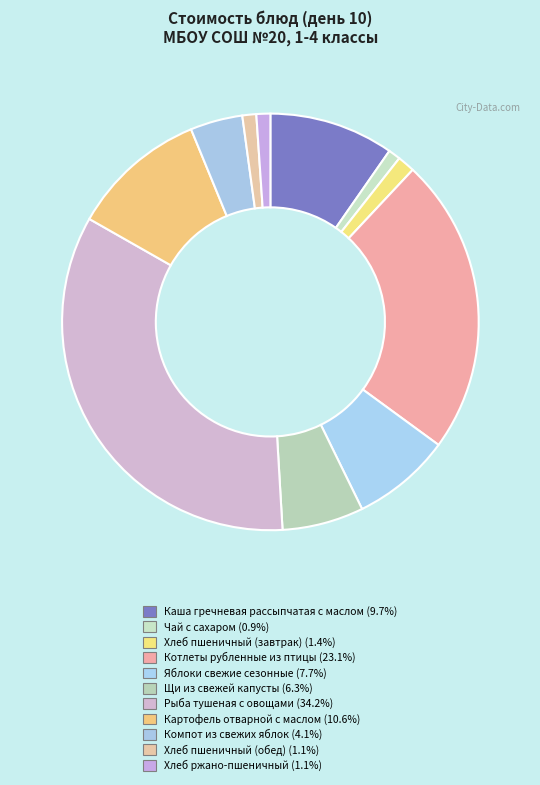

Between Хлеб ржано-пшеничный and Хлеб пшеничный (завтрак), which is larger?

Хлеб пшеничный (завтрак)